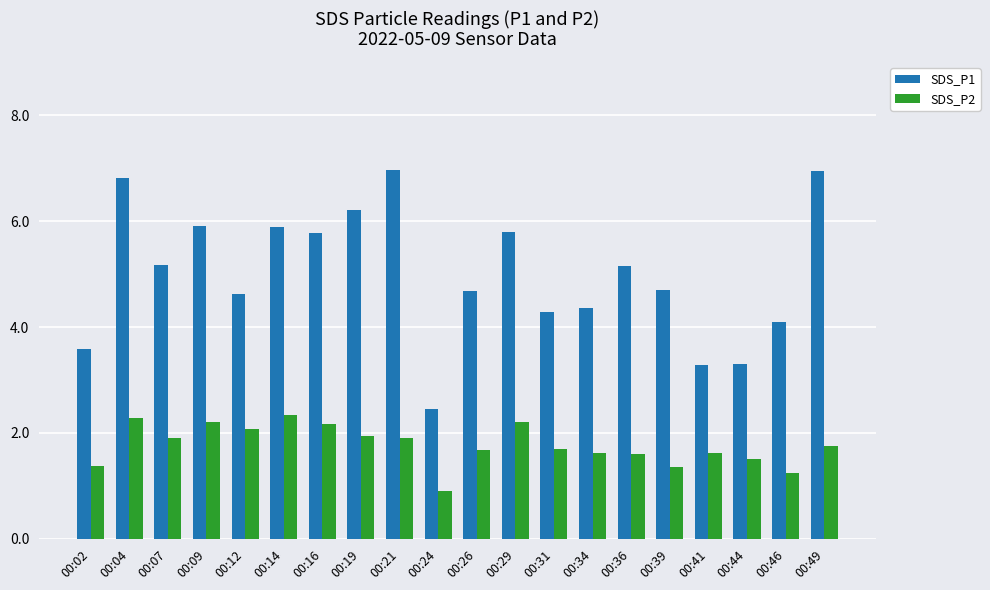

What is the greatest value displayed?

7.0